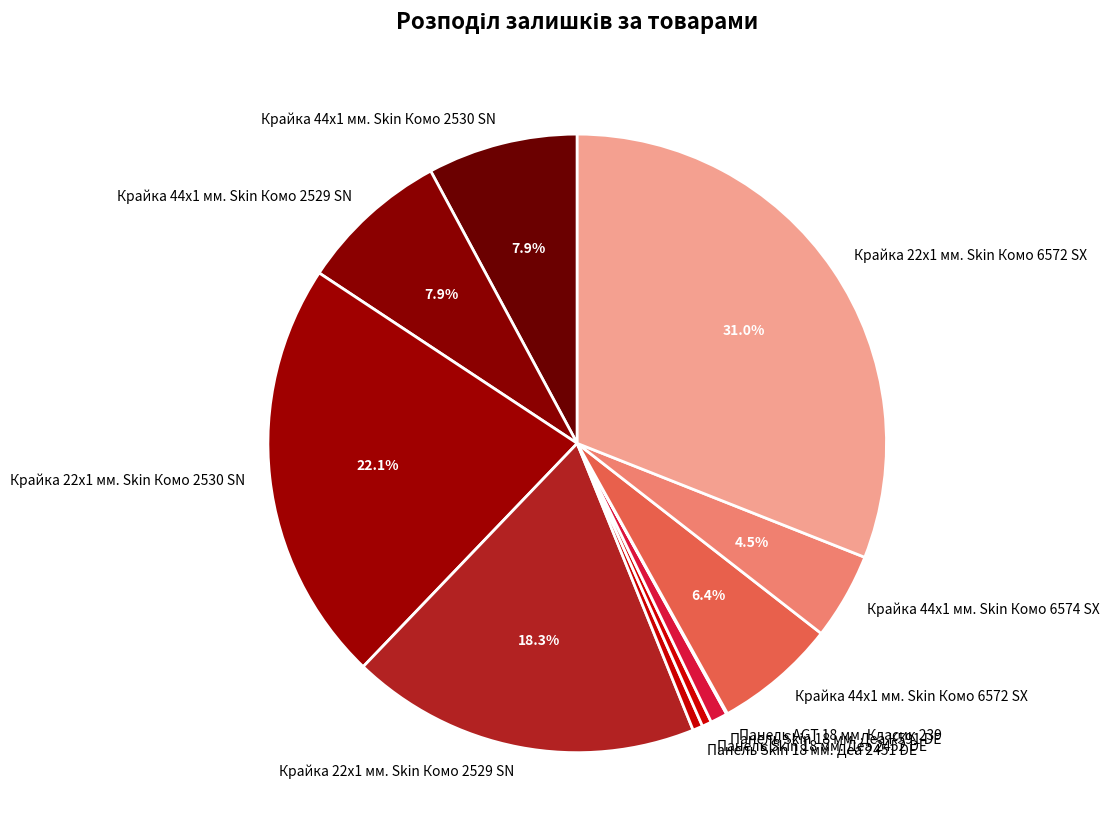

To the nearest percent, what is the difference between the largest and smallest slice percentages?

31%